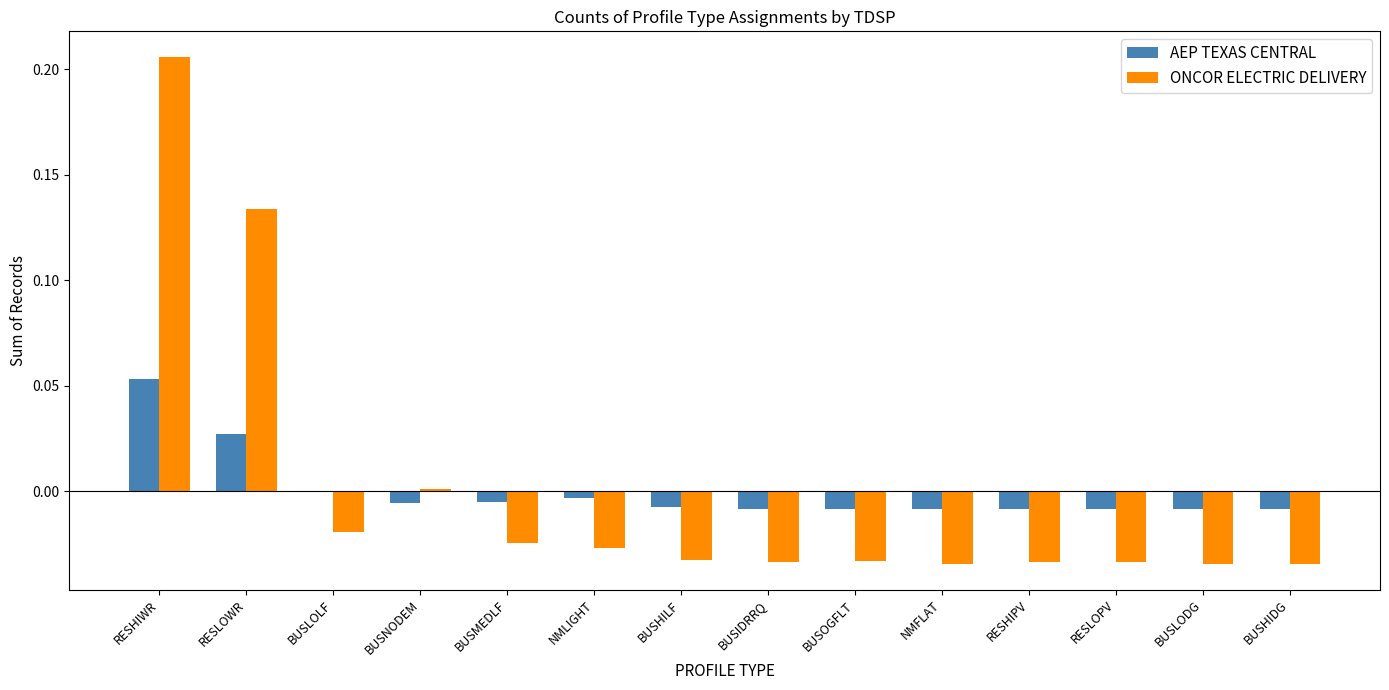

How many groups of bars are there?

14